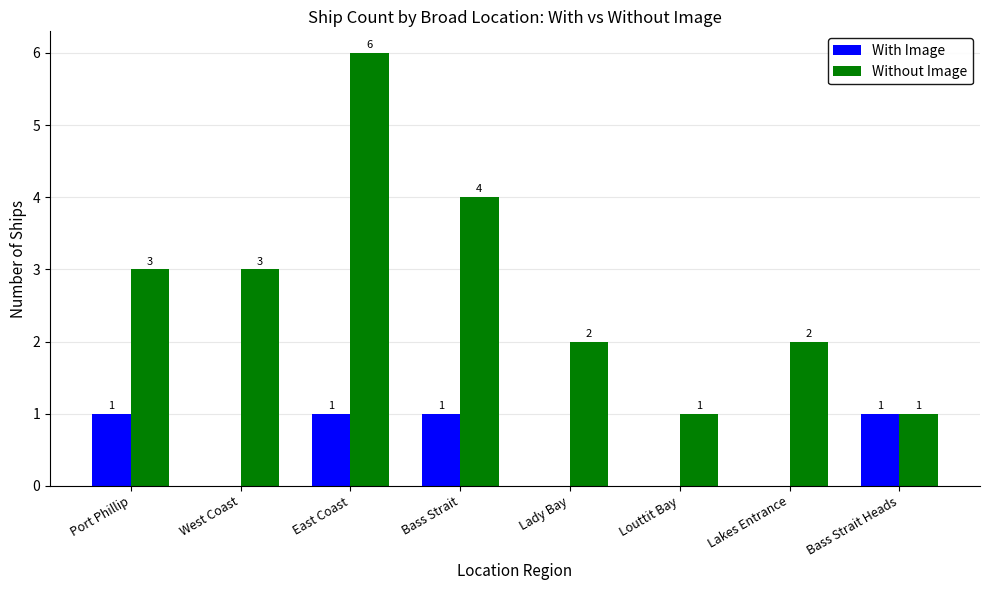

Reading left to right, transcribe all the data shown in this chart.

With Image: Port Phillip=1	West Coast=0	East Coast=1	Bass Strait=1	Lady Bay=0	Louttit Bay=0	Lakes Entrance=0	Bass Strait Heads=1
Without Image: Port Phillip=3	West Coast=3	East Coast=6	Bass Strait=4	Lady Bay=2	Louttit Bay=1	Lakes Entrance=2	Bass Strait Heads=1